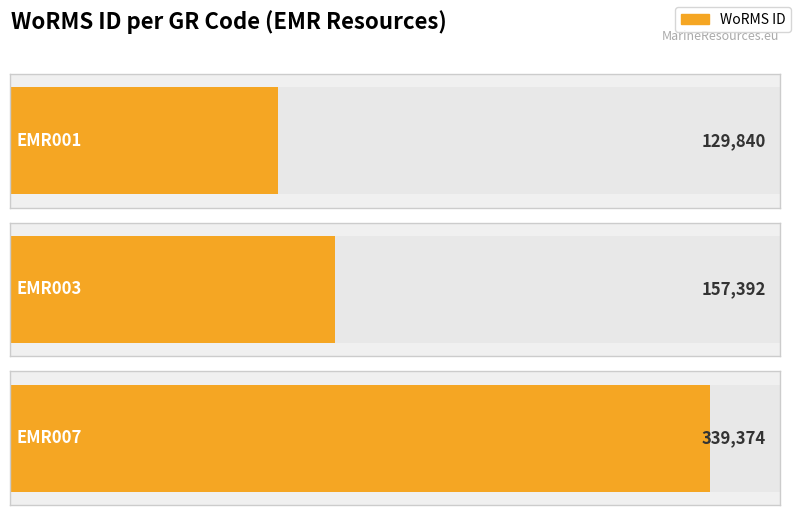

The chart shows a value of 40040 at EMR003. True or false?

False